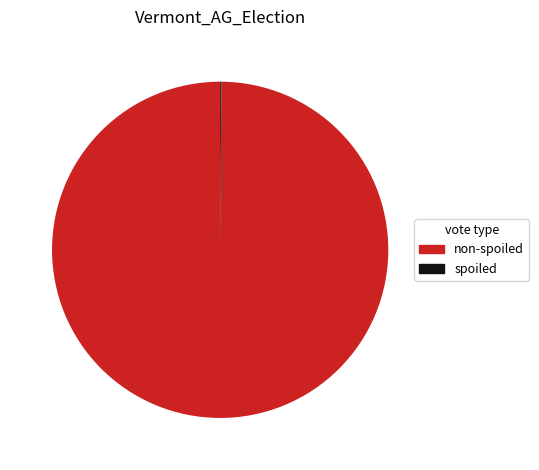

Does any single category account for the majority?

Yes